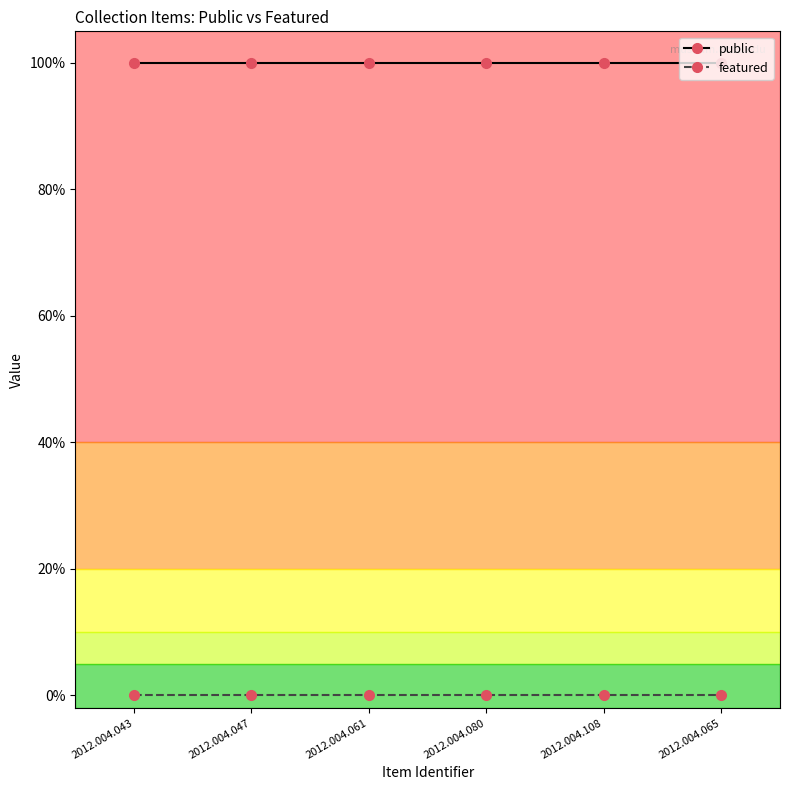

What is the average value of the public series?

1